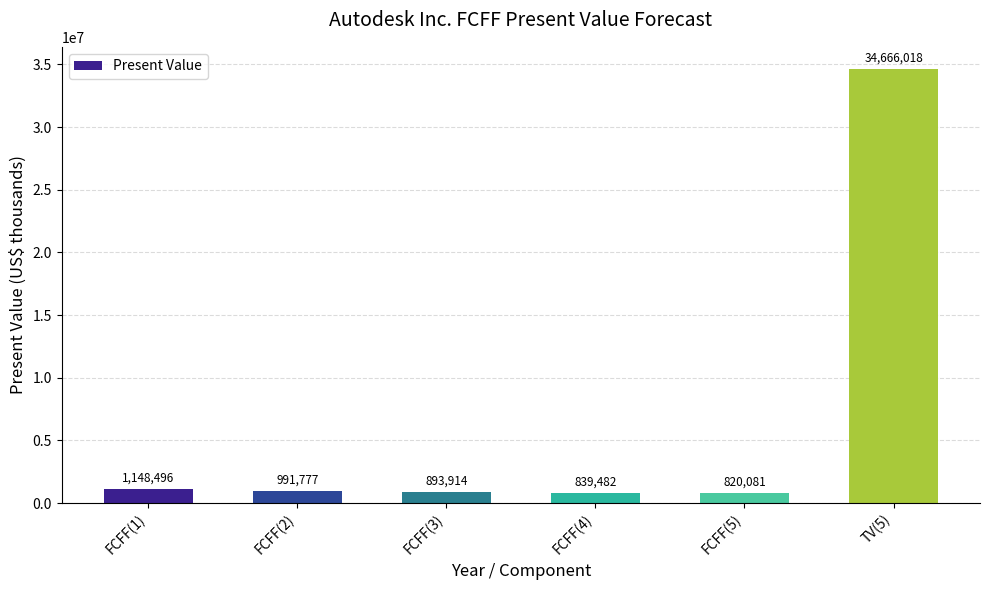

The chart shows a value of 34666018 at TV(5). True or false?

True